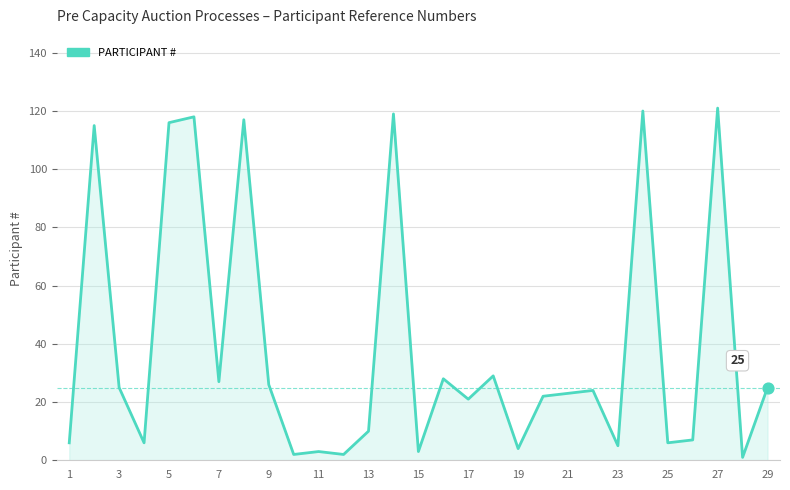

What is the difference between the maximum and minimum values?

120